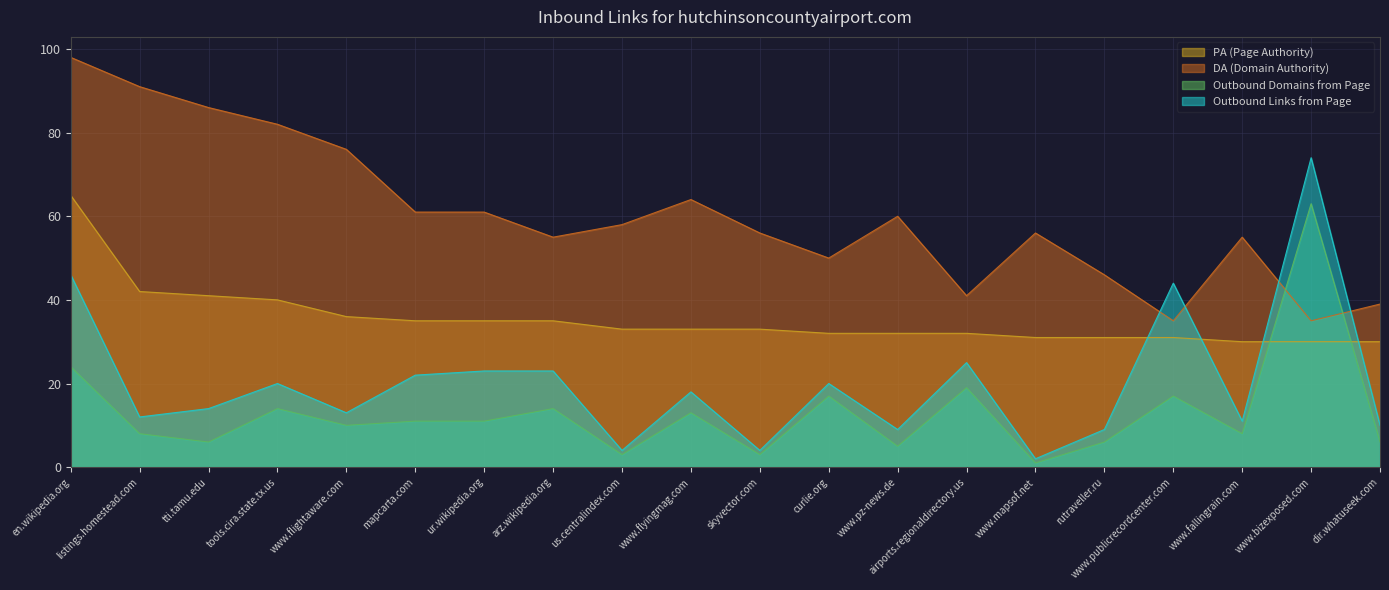

What is the difference between the PA (Page Authority) values at listings.homestead.com and rutraveller.ru?

11